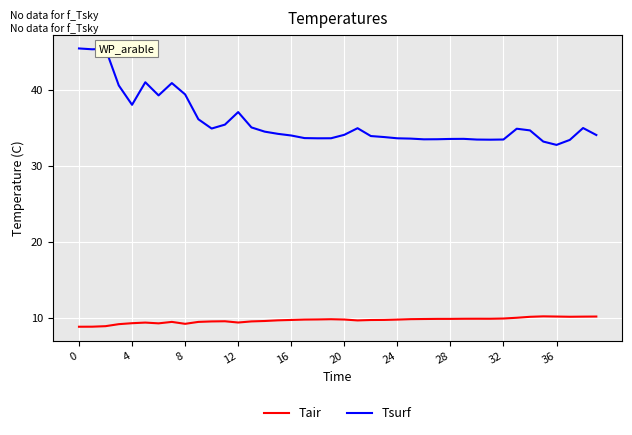

What is the minimum value shown in the chart?

8.9